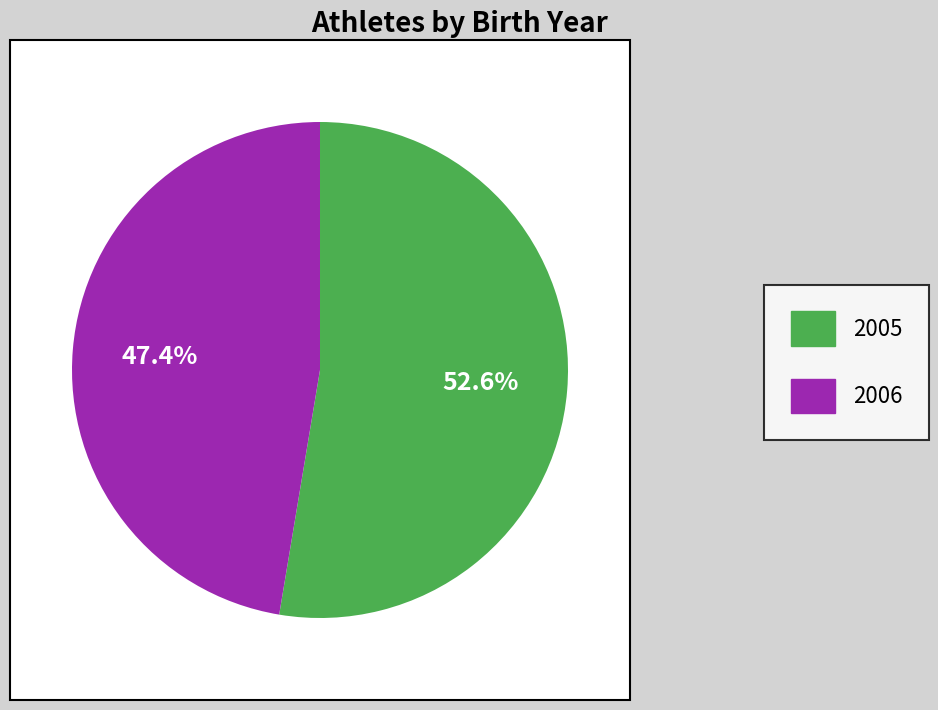

Rank the categories by value from highest to lowest.

2005, 2006